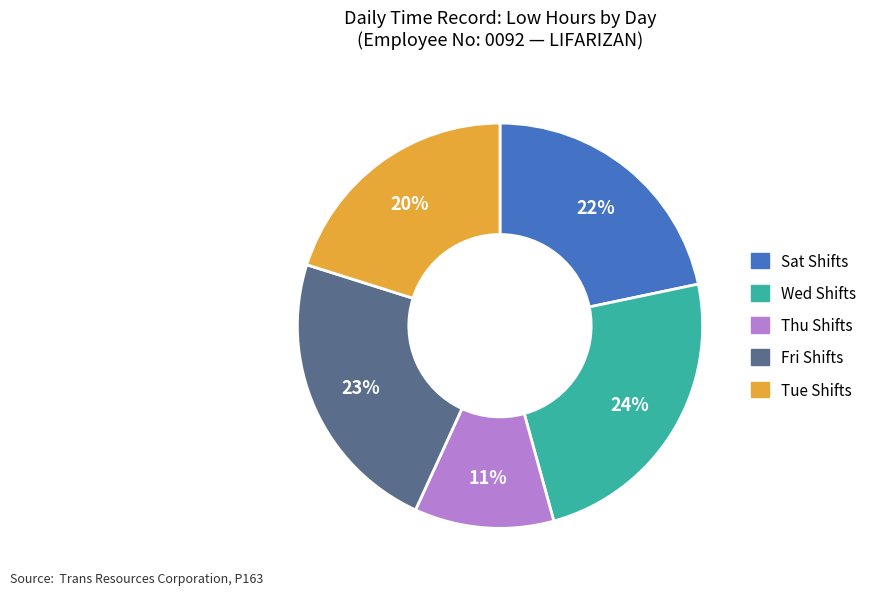

Count the number of slices in the pie.

5